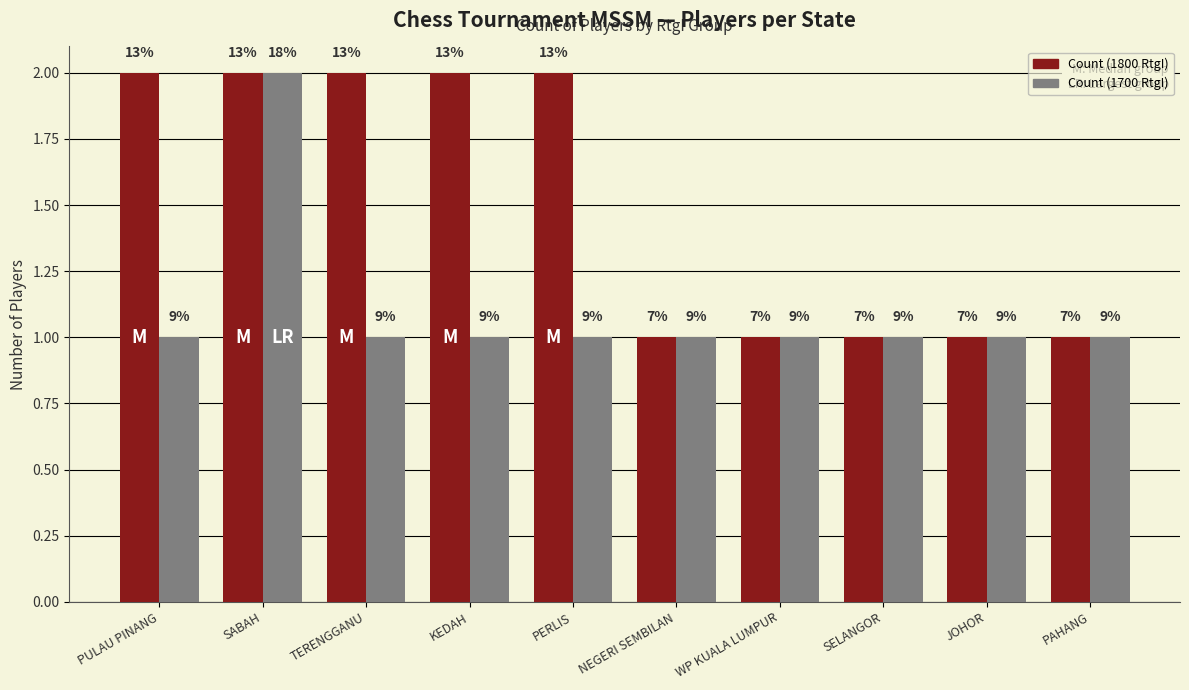

Does the chart contain stacked bars?

No